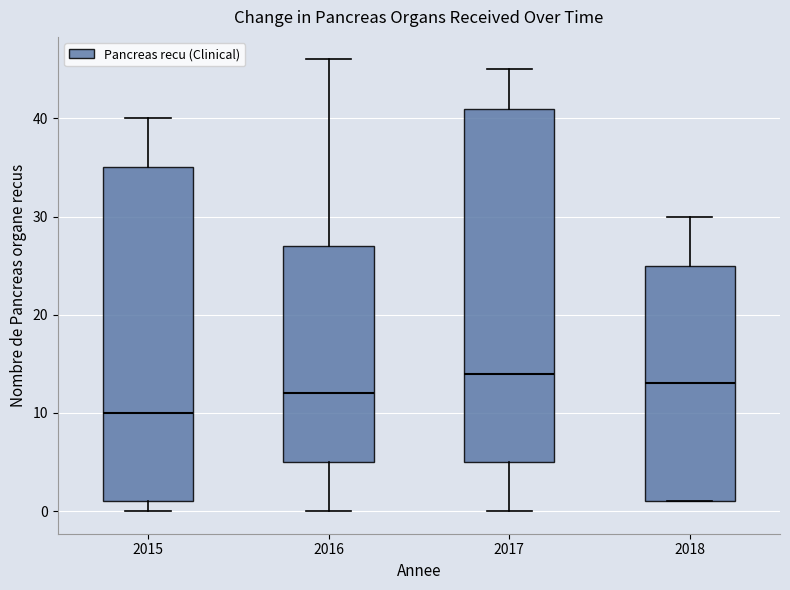

Reading left to right, transcribe this box plot: for each box, give where its median line is, the range the box spans, and where its two whiskers end, as read against the y-axis. The values are not printed on the chart, so give them approximately, as read against the axis.

2015: median 10, box 1 to 35, whiskers 0 to 40
2016: median 12, box 5 to 27, whiskers 0 to 46
2017: median 14, box 5 to 41, whiskers 0 to 45
2018: median 13, box 1 to 25, whiskers 1 to 30